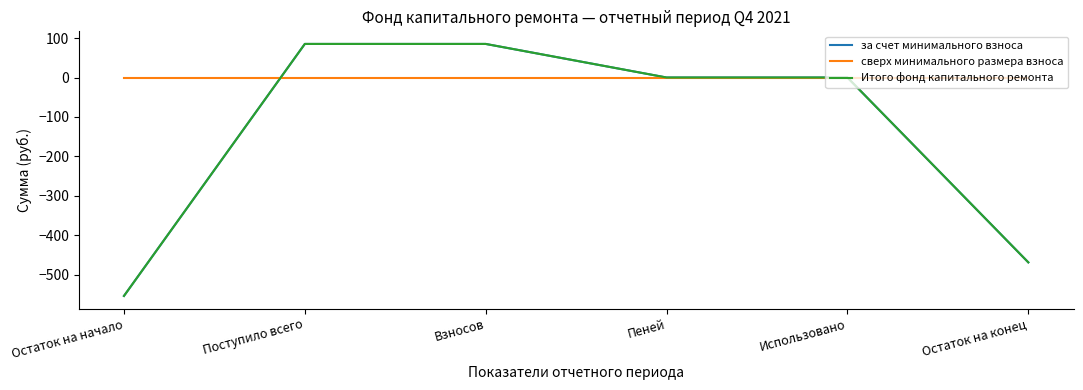

Reading left to right, extract all data points from this chart.

за счет минимального взноса: -554.1	85.2	85.2	0.0	0.0	-468.9
сверх минимального размера взноса: 0.0	0.0	0.0	0.0	0.0	0.0
Итого фонд капитального ремонта: -554.1	85.2	85.2	0.0	0.0	-468.9